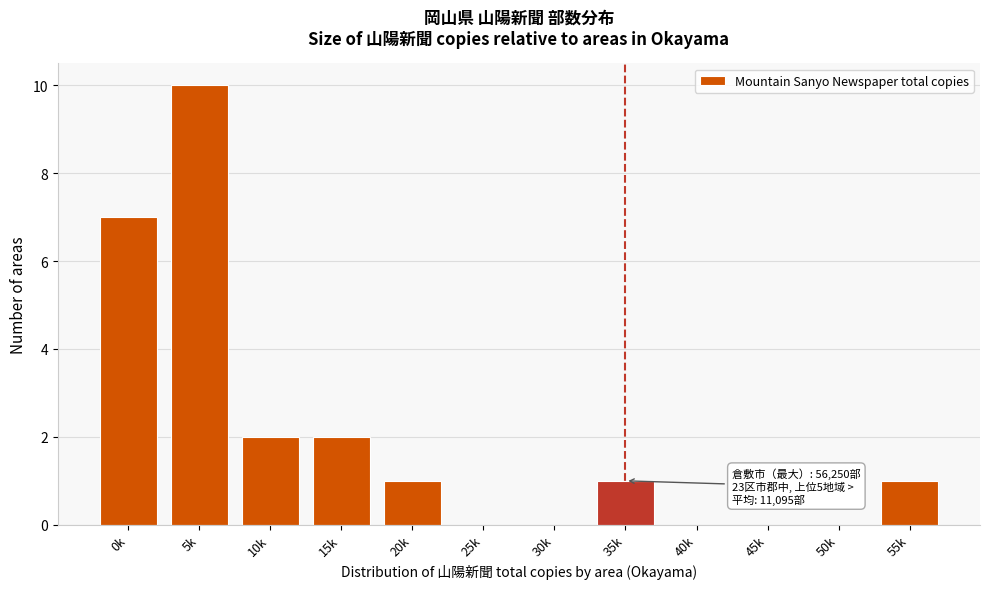

Reading left to right, transcribe all the data shown in this chart.

0k=7	5k=10	10k=2	15k=2	20k=1	25k=0	30k=0	35k=1	40k=0	45k=0	50k=0	55k=1